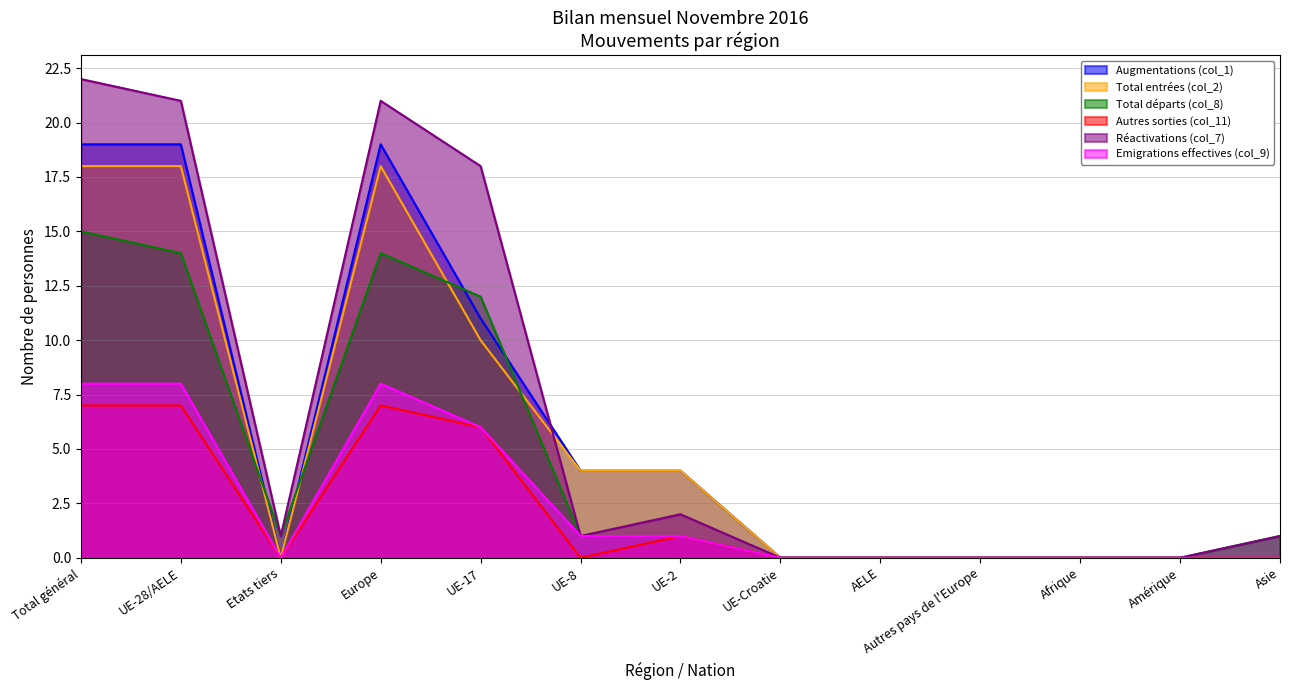

At which category does Augmentations (col_1) reach its first local peak?

Europe